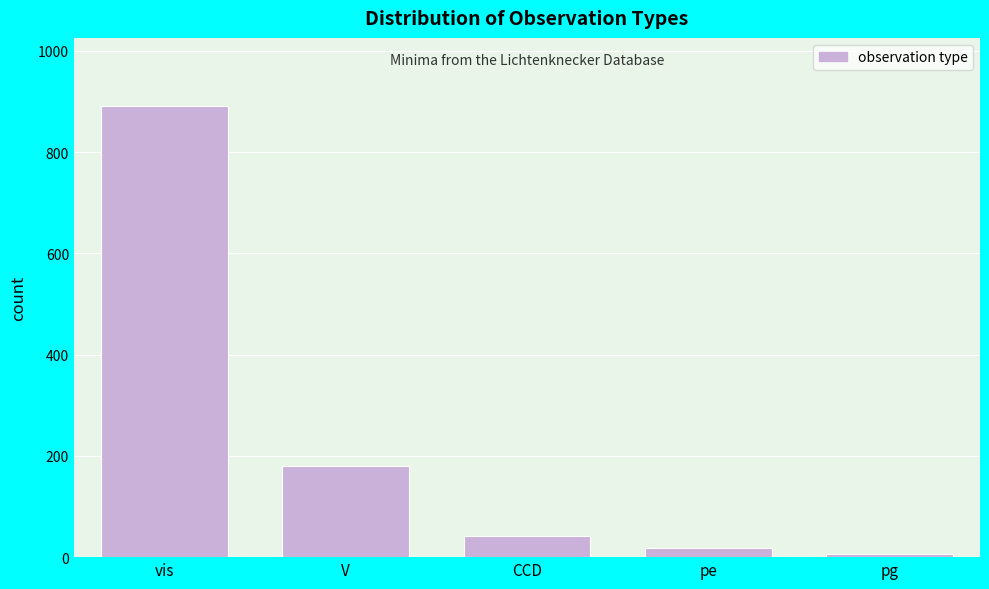

Reading left to right, extract all data points from this chart.

892	180	42	18	6